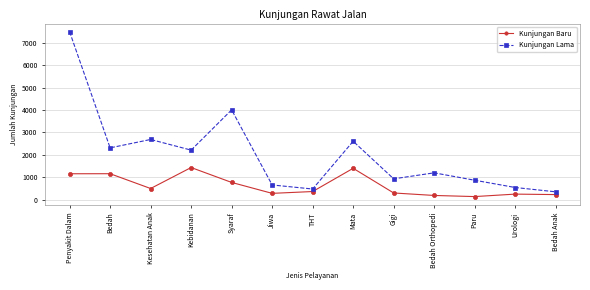

Which series has the largest range (max minus min)?

Kunjungan Lama